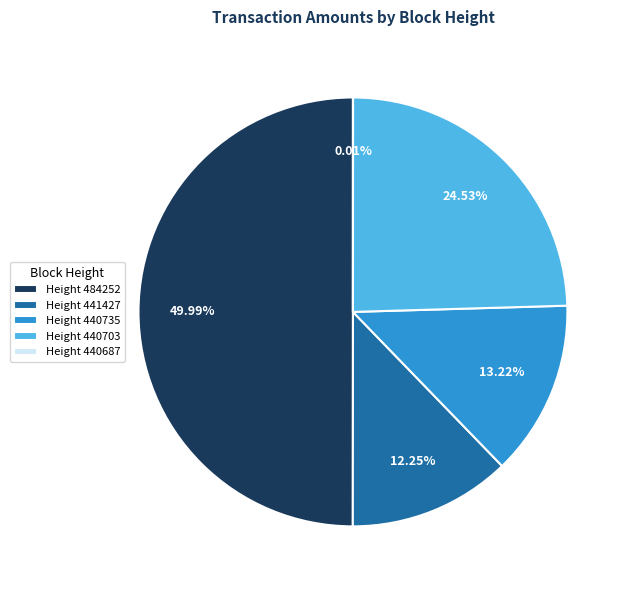

Is the sum of Height 441427 and Height 440735 greater than half?

No